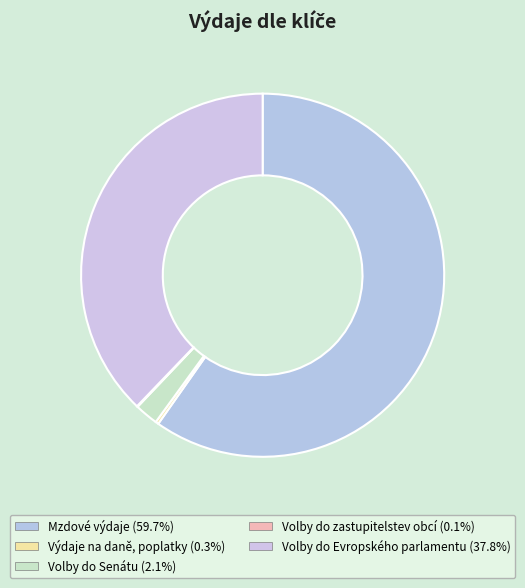

To the nearest percent, what is the difference between the largest and smallest slice percentages?

60%